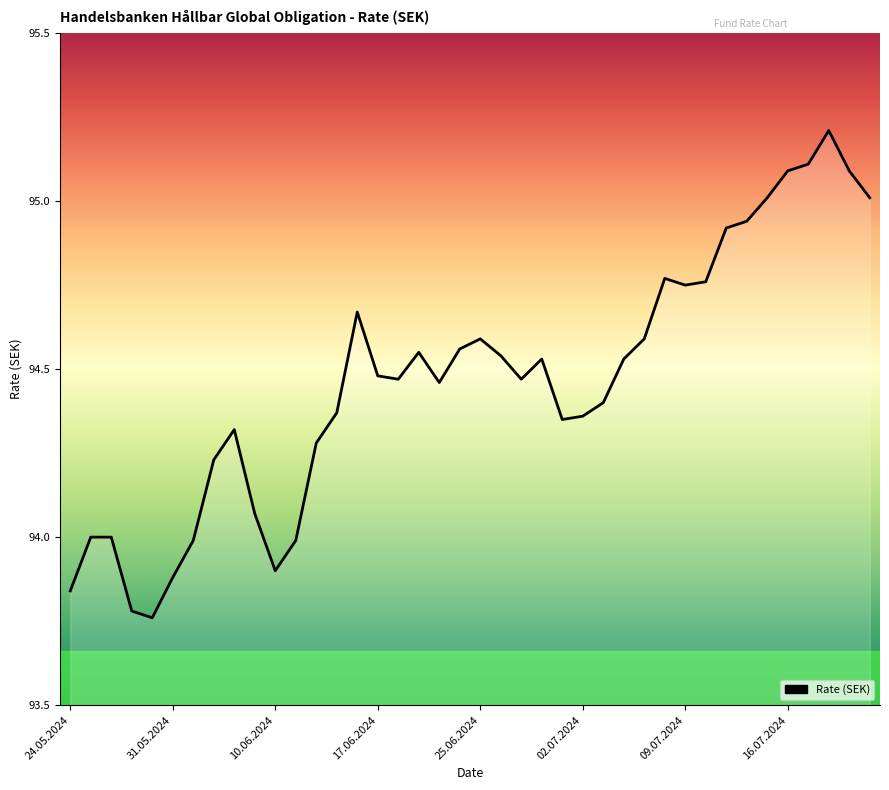

How many lines are shown in the chart?

1